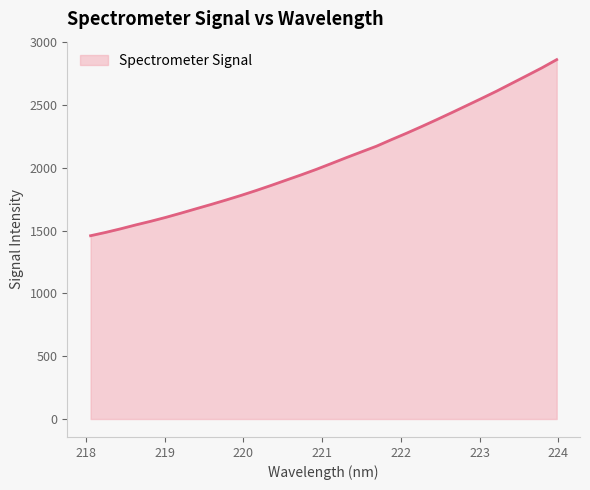

What is the minimum value shown in the chart?

1460.1